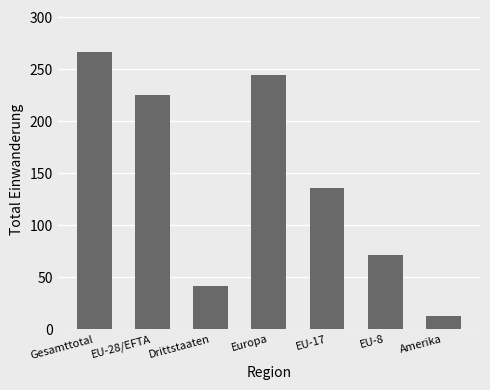

Approximately how many times larger is the value at Gesamttotal compared to Amerika?

20.5